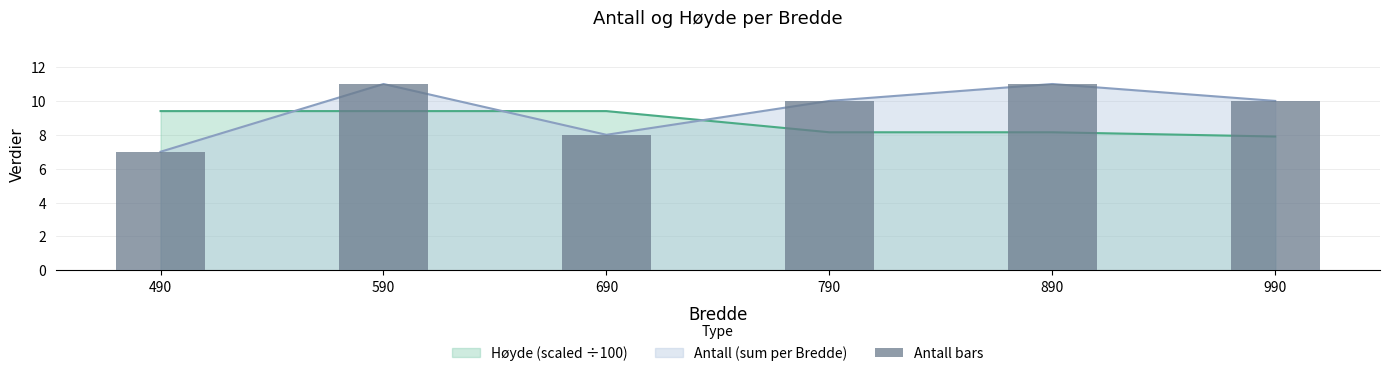

The value at 690 is 8. True or false?

True